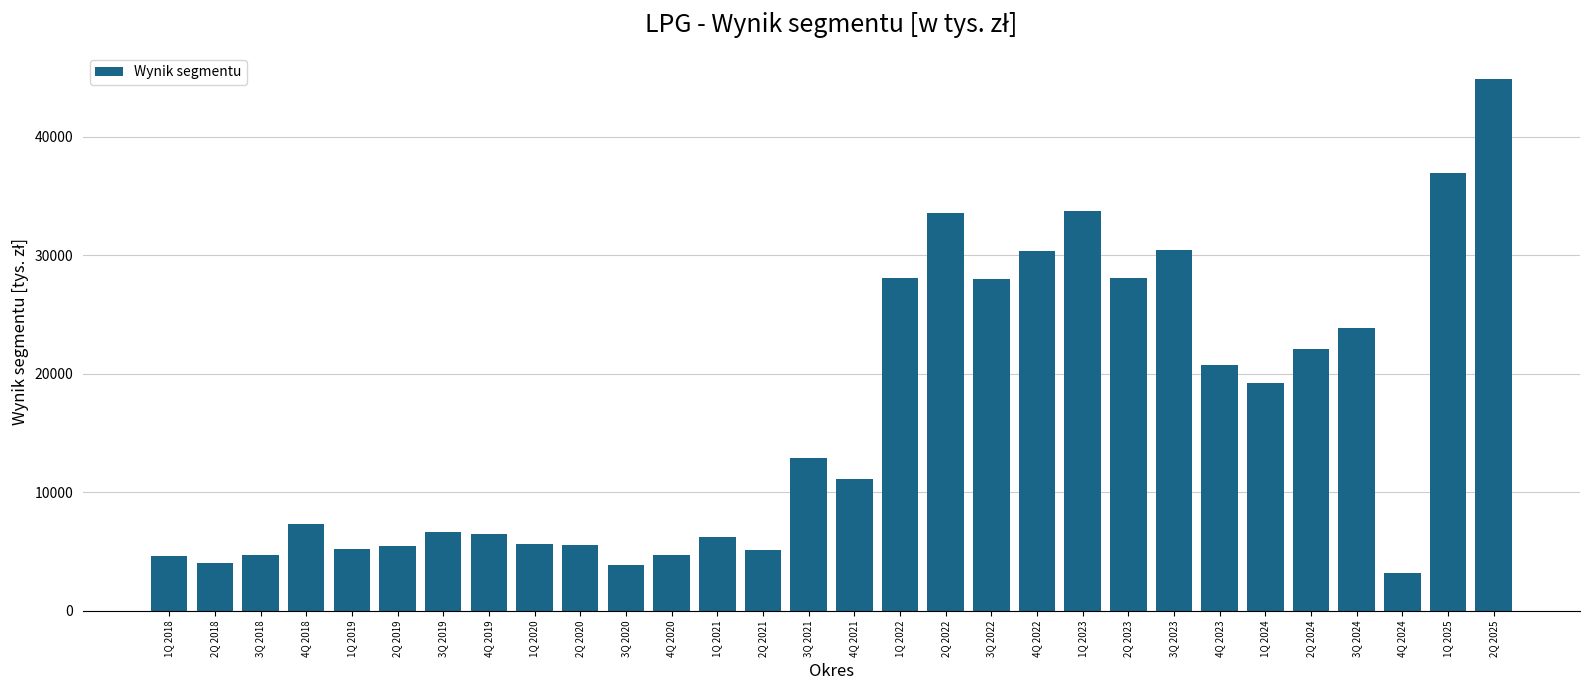

Are the bars grouped side by side (vs. stacked)?

No